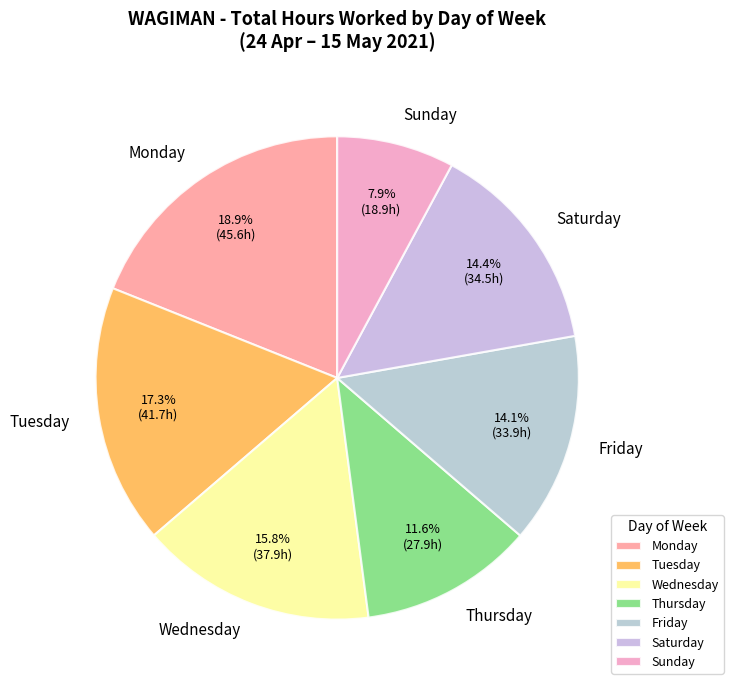

To the nearest percent, what is the difference between the largest and smallest slice percentages?

11%